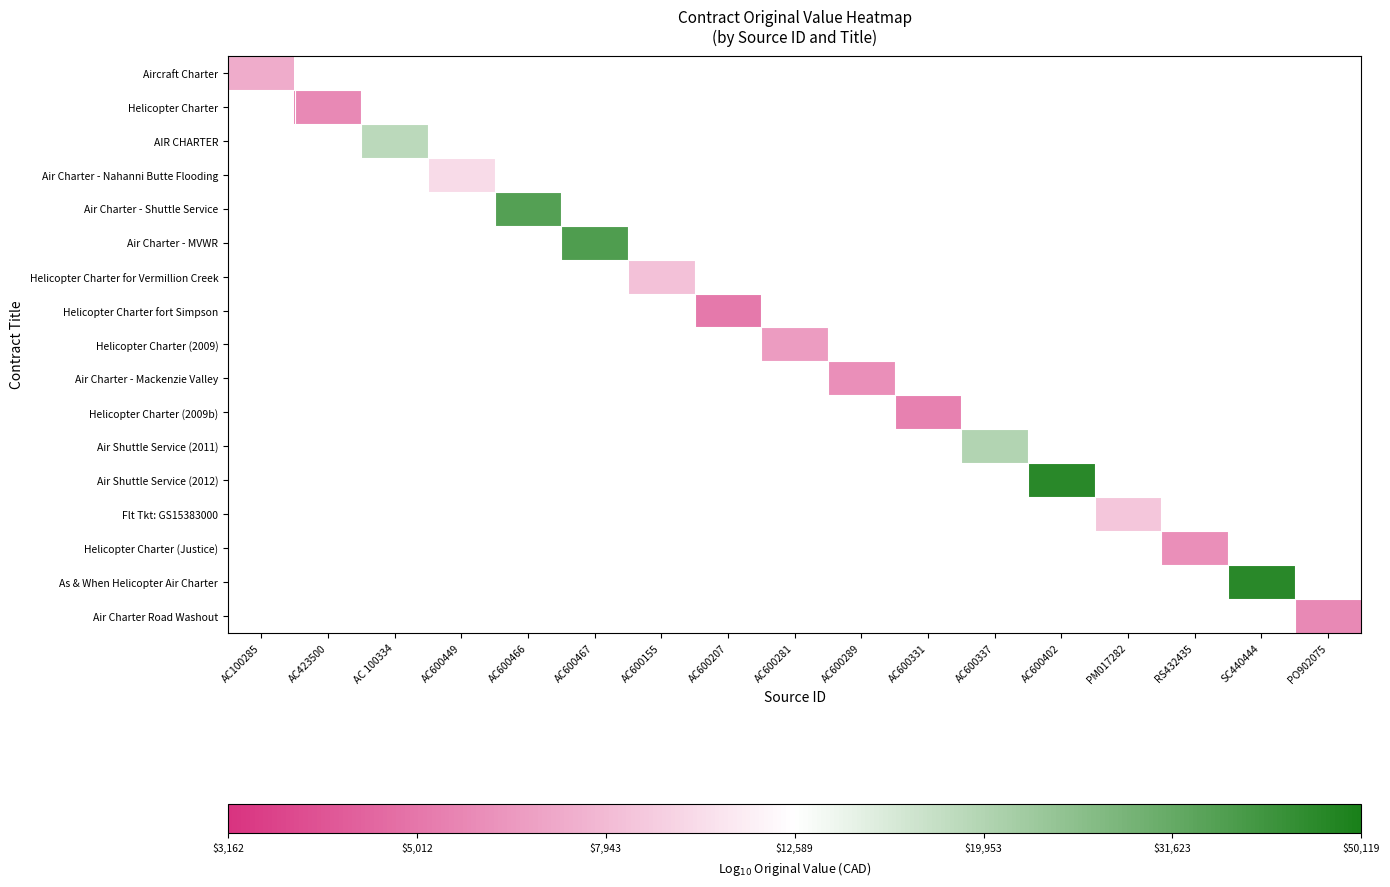

Which series has the largest range (max minus min)?

Aircraft Charter